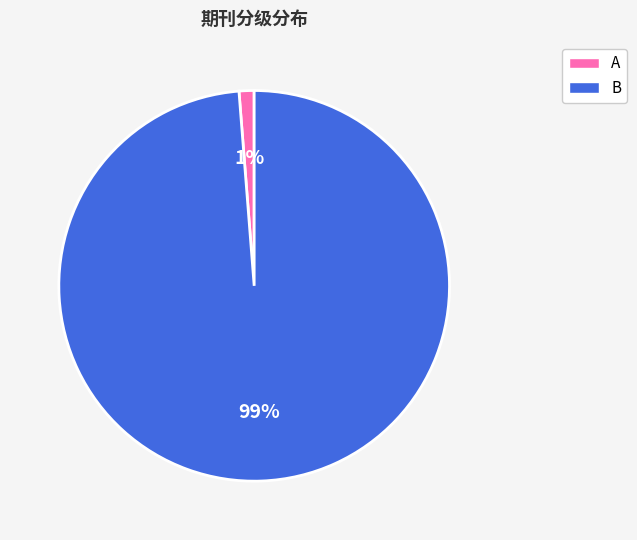

To the nearest percent, what is the average slice percentage?

50%